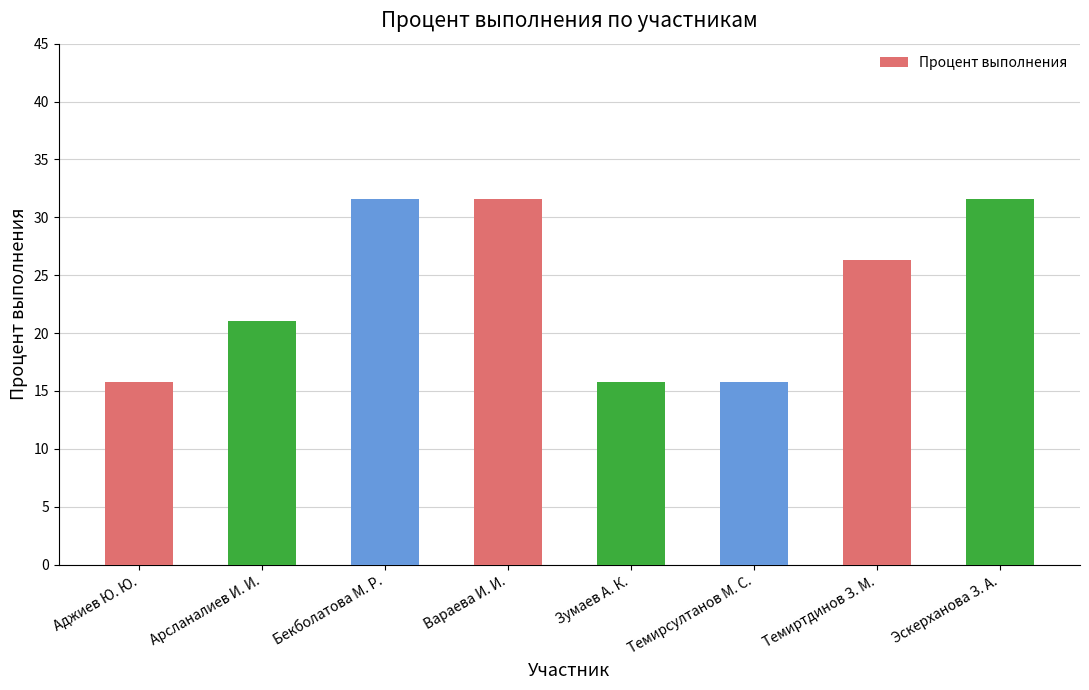

Reading left to right, list all the values displayed in this chart.

Аджиев Ю. Ю.=15.8	Арсланалиев И. И.=21.1	Бекболатова М. Р.=31.6	Вараева И. И.=31.6	Зумаев А. К.=15.8	Темирсултанов М. С.=15.8	Темиртдинов З. М.=26.3	Эскерханова З. А.=31.6